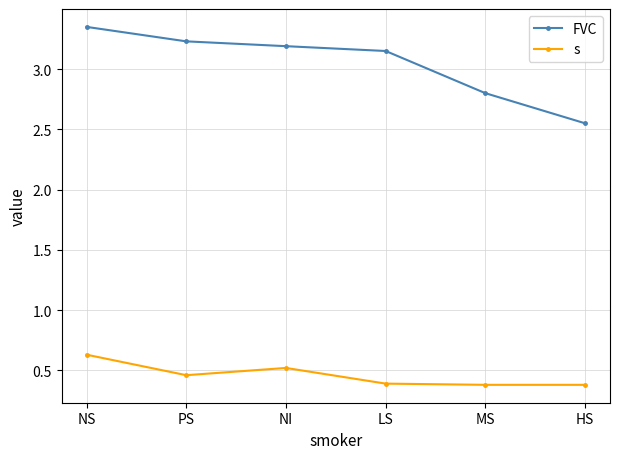

True or false: FVC has more than 2 interior local peaks.

False